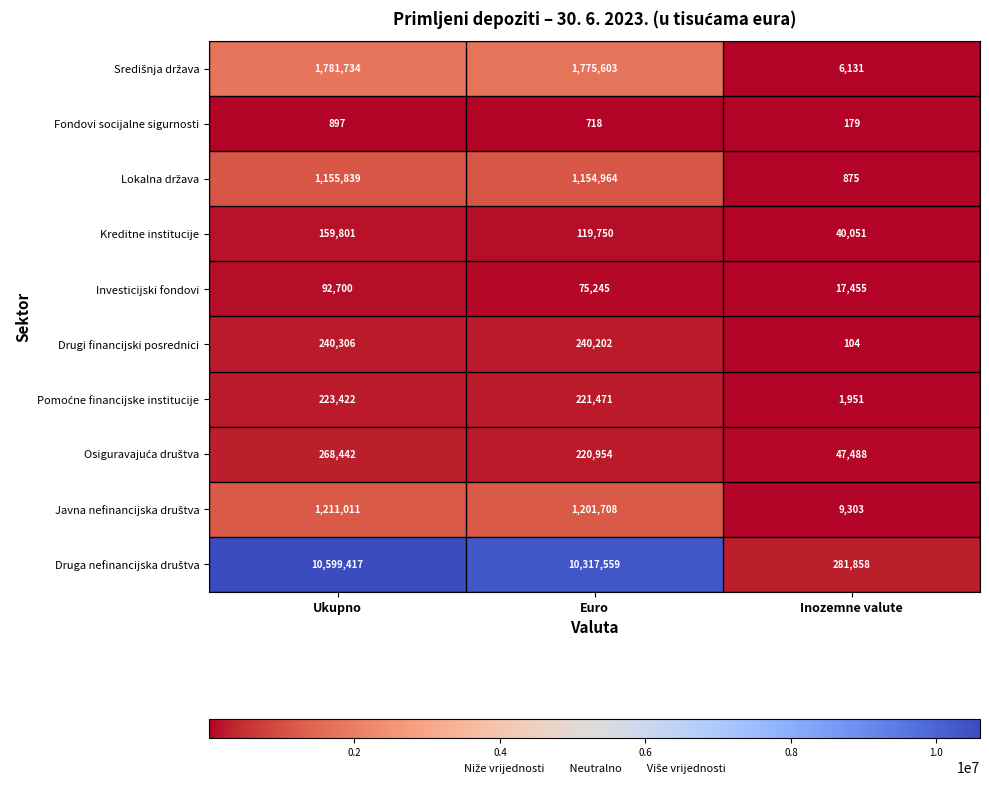

What is the spread (max minus min) of values at Ukupno?

10598520